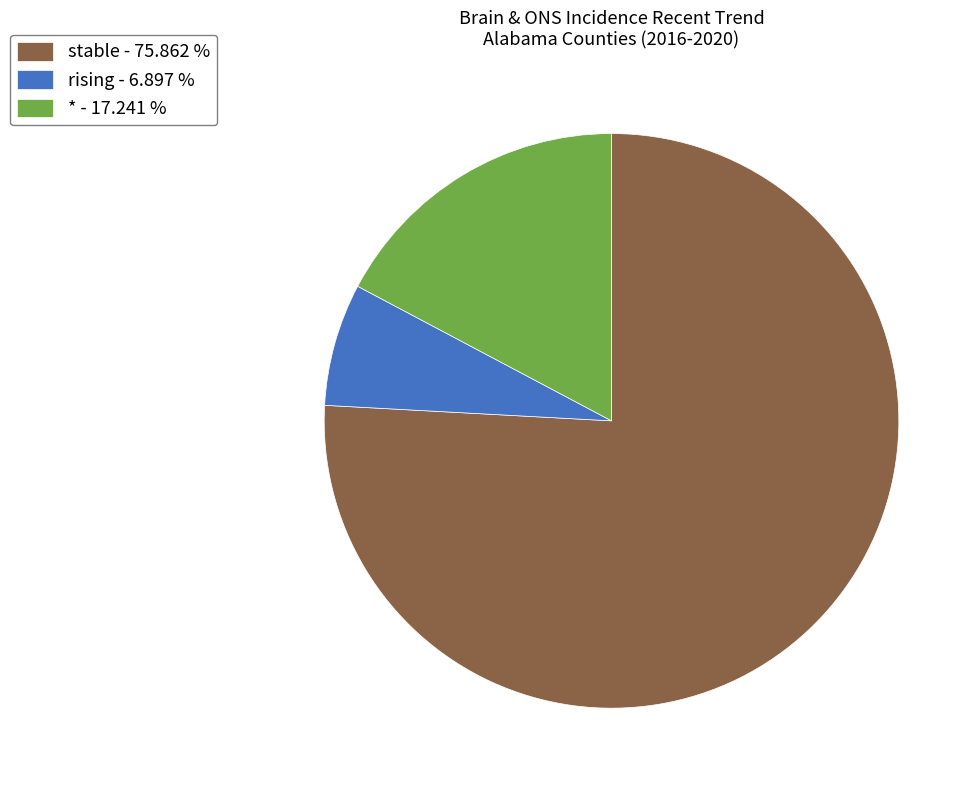

Does any single category account for the majority?

Yes